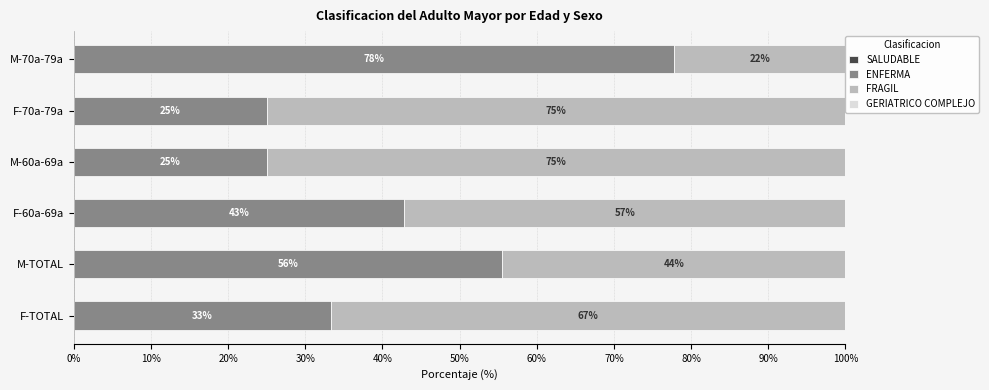

Which series has the largest range (max minus min)?

ENFERMA